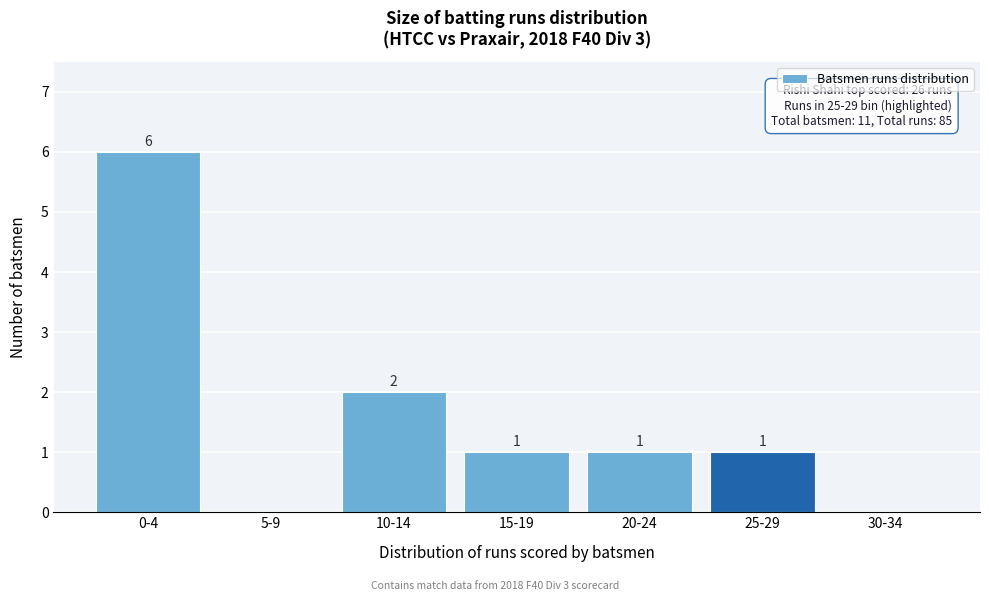

Reading left to right, what are all the values shown in this chart?

0-4=6	5-9=0	10-14=2	15-19=1	20-24=1	25-29=1	30-34=0